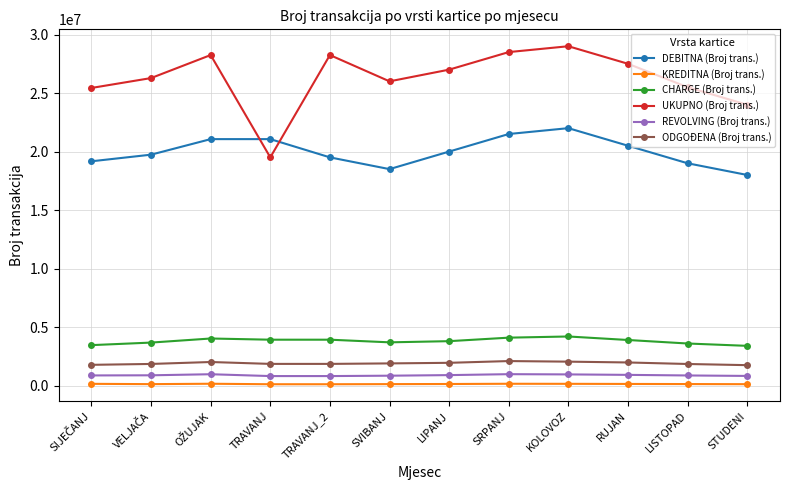

What position from the left is STUDENI?

12